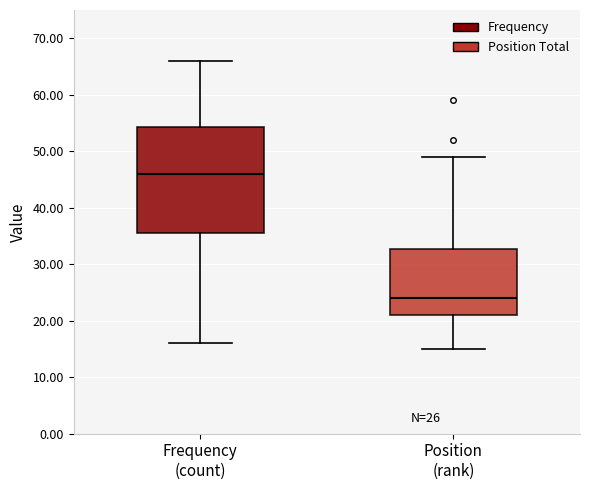

Comparing the boxes themselves (not the whiskers), which one is the tallest?

Frequency (count)